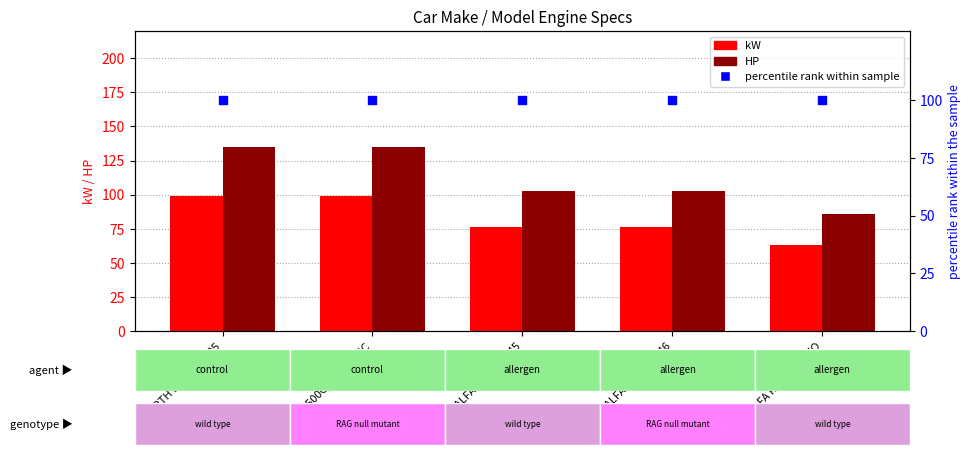

What is the total value across all series at ABARTH 500/595/695?

334